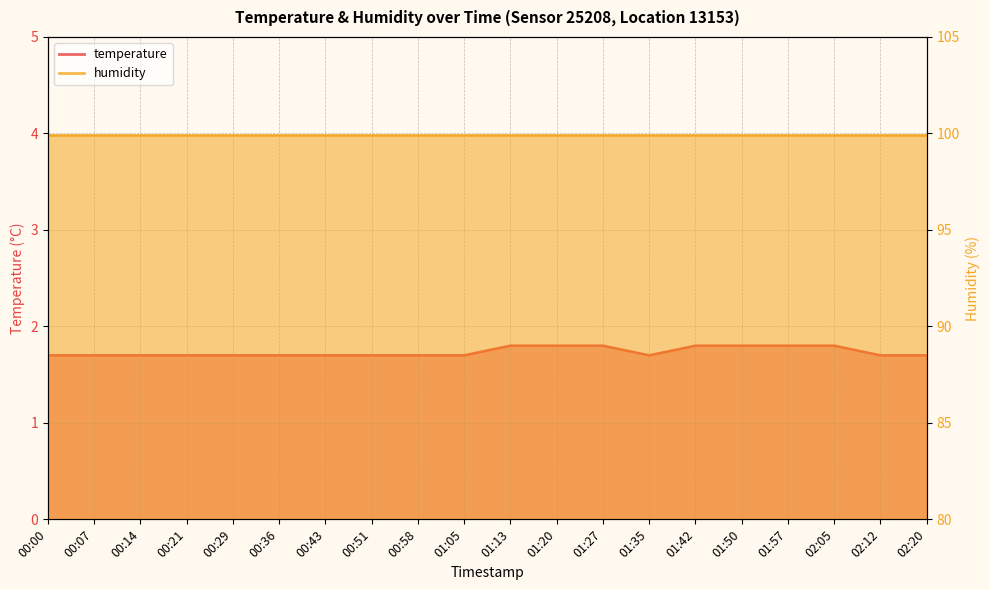

What is the sum of the values at 00:21 and 00:07?

3.4